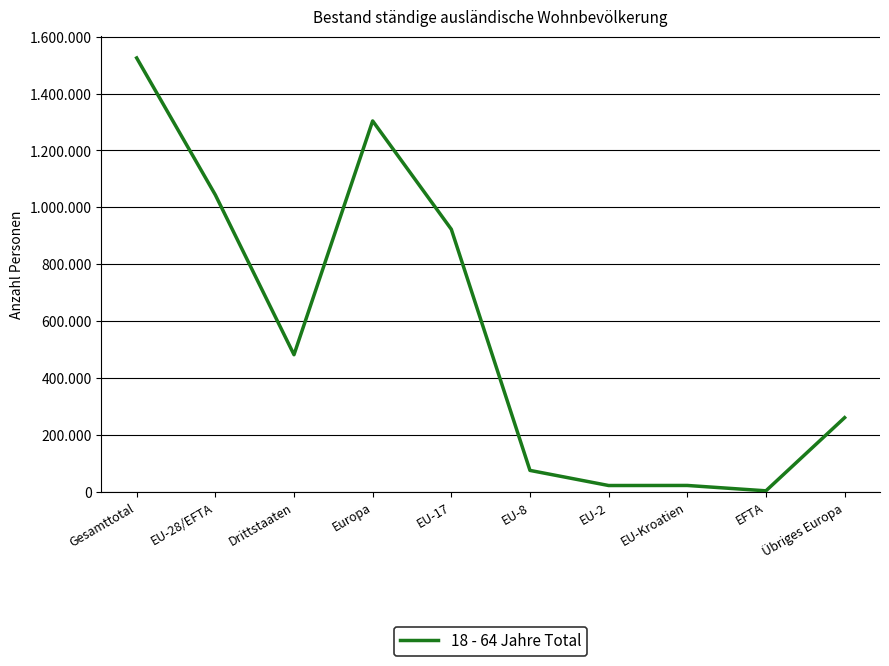

Is this an area chart (filled region under the line)?

No